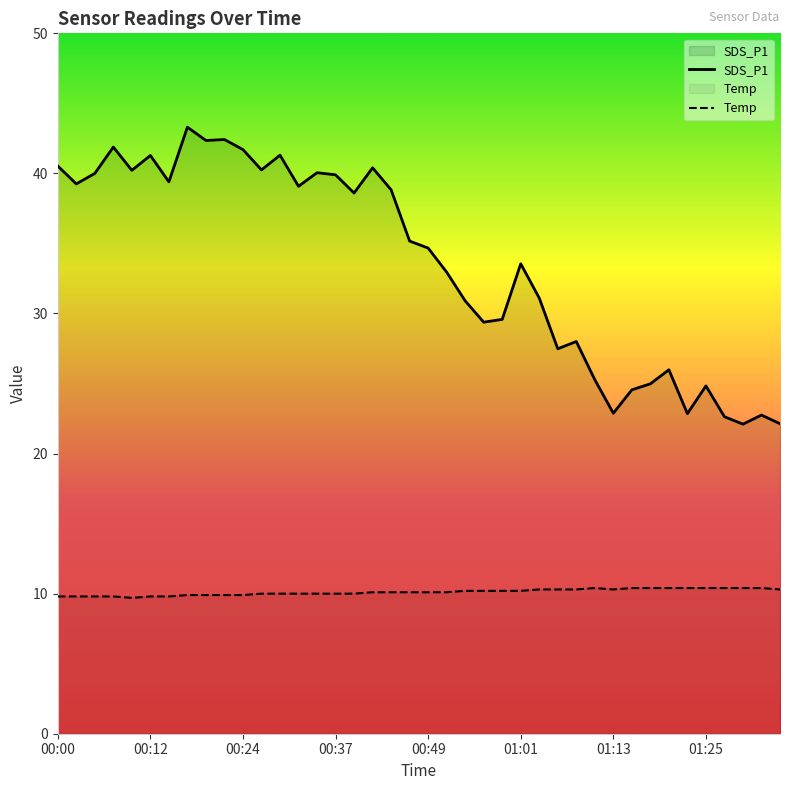

True or false: SDS_P1 and Temp cross at least once.

False